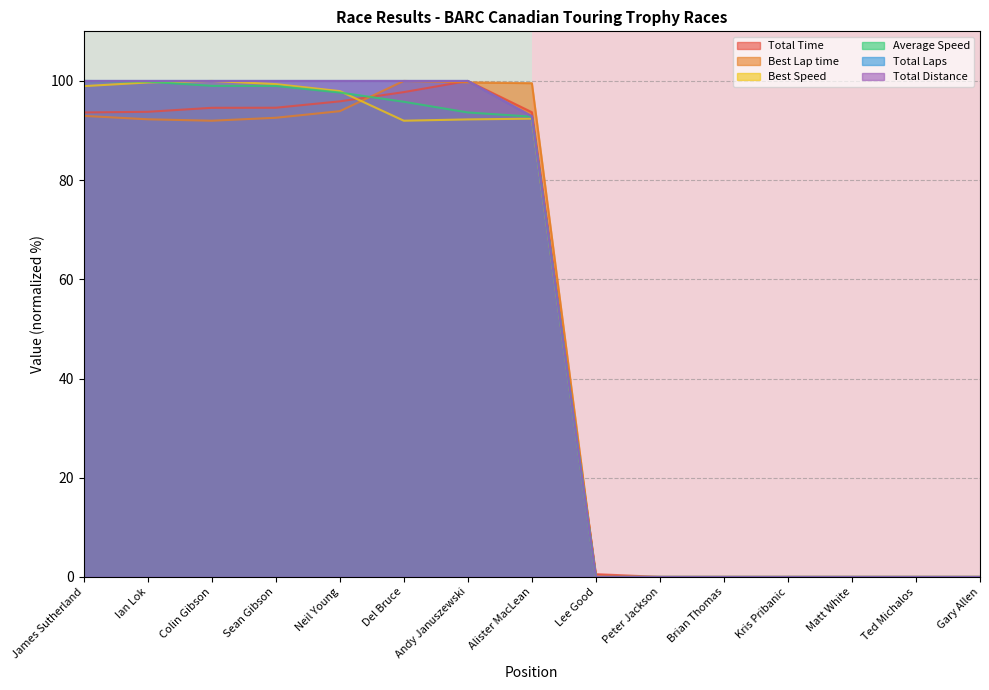

The row_0 series shows -1 at Ian Lok. True or false?

False